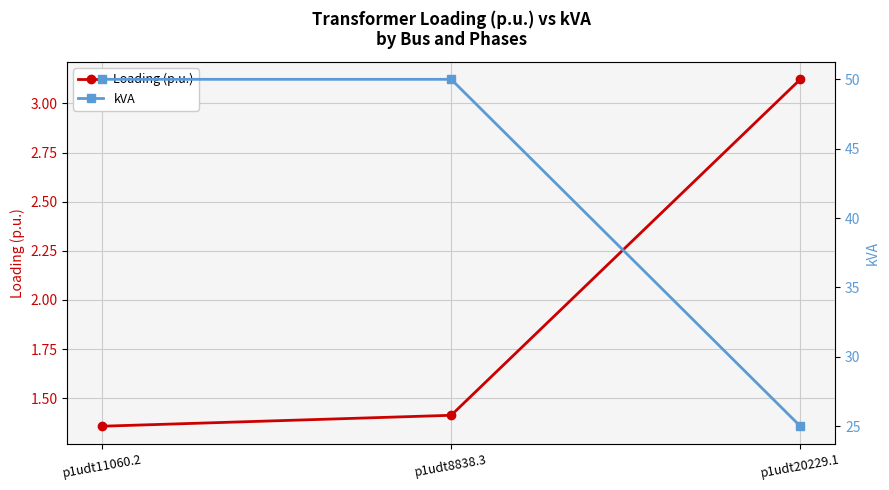

Which has a higher value, p1udt20229.1 or p1udt11060.2?

p1udt20229.1